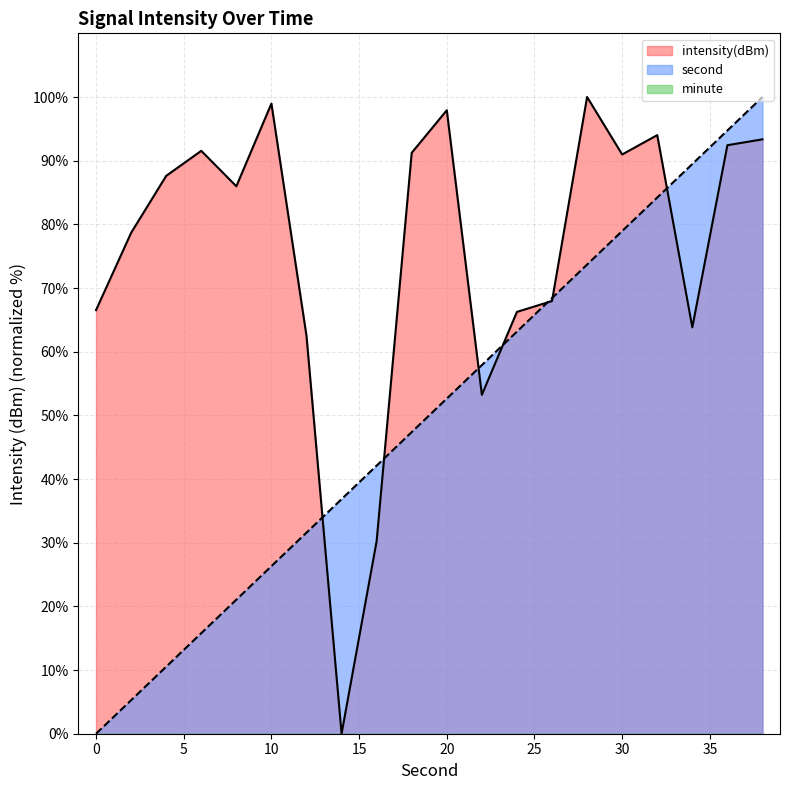

What is the sum of the second values at 6 and 14?

52.6